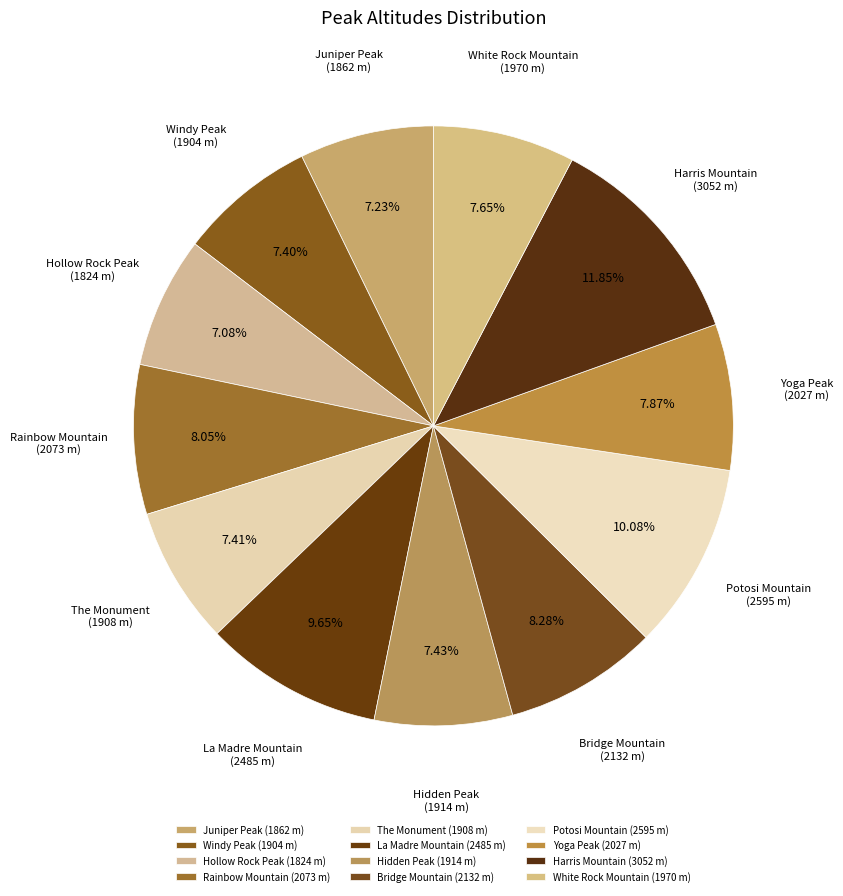

What percentage is NOT represented by Harris Mountain?

88.1%